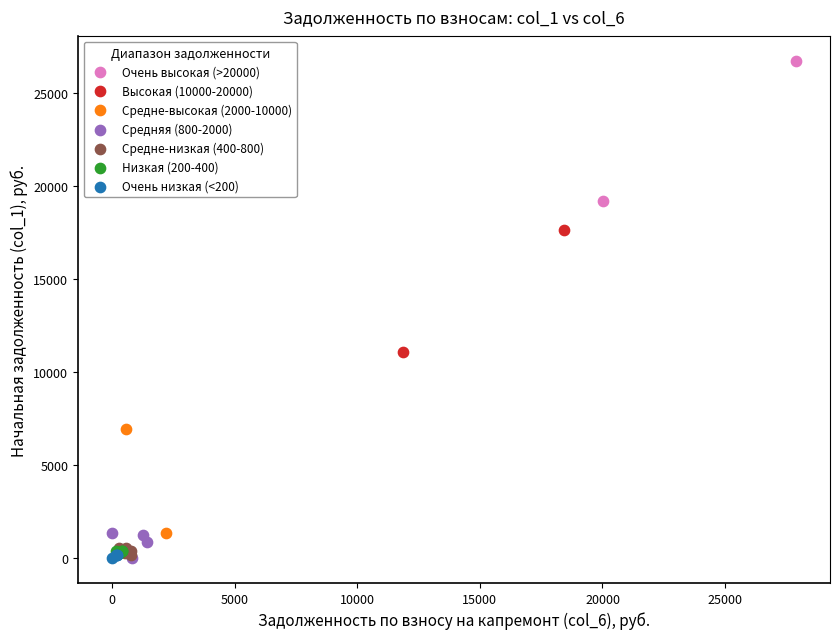

Which series has the largest Y range (max minus min)?

Очень высокая (>20000)